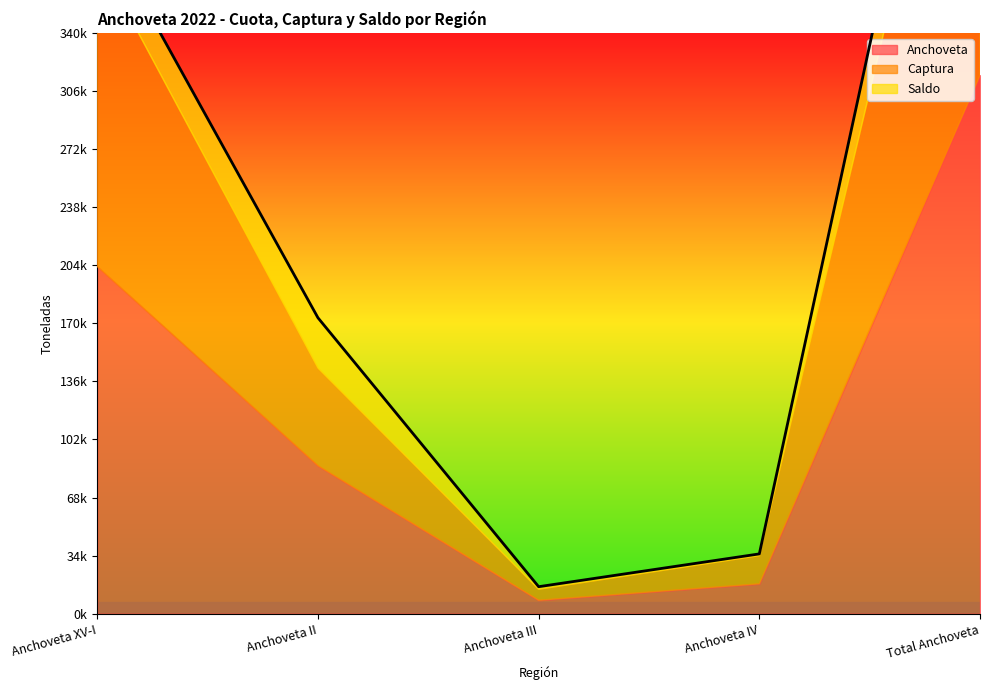

How many lines are shown in the chart?

3